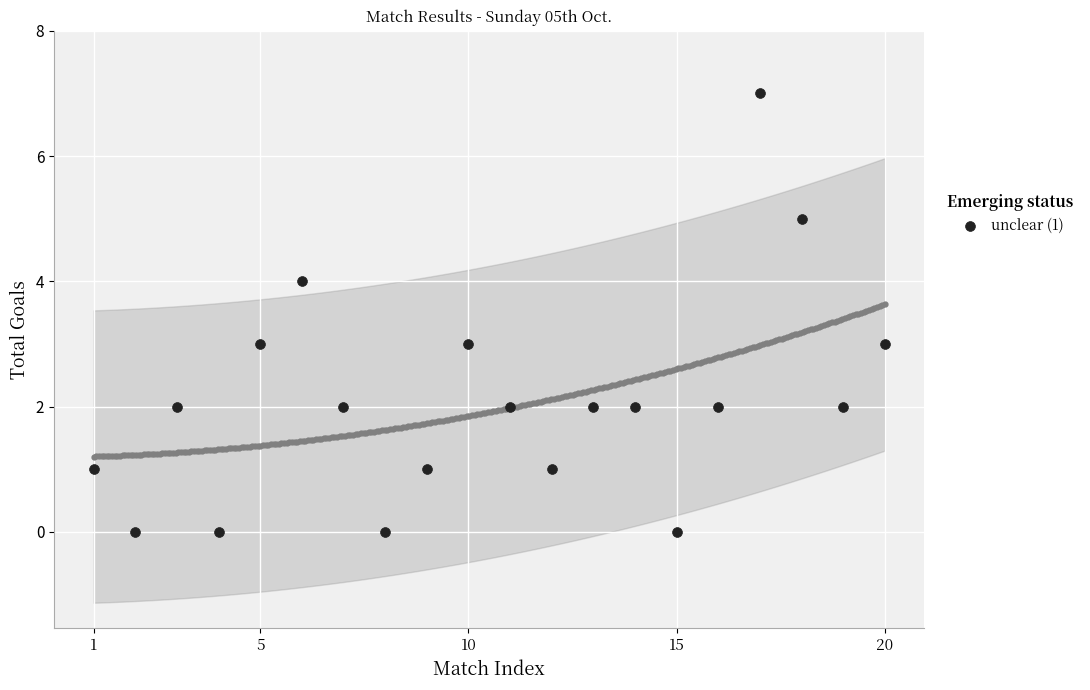

What is the range of Y values (max minus min)?

7